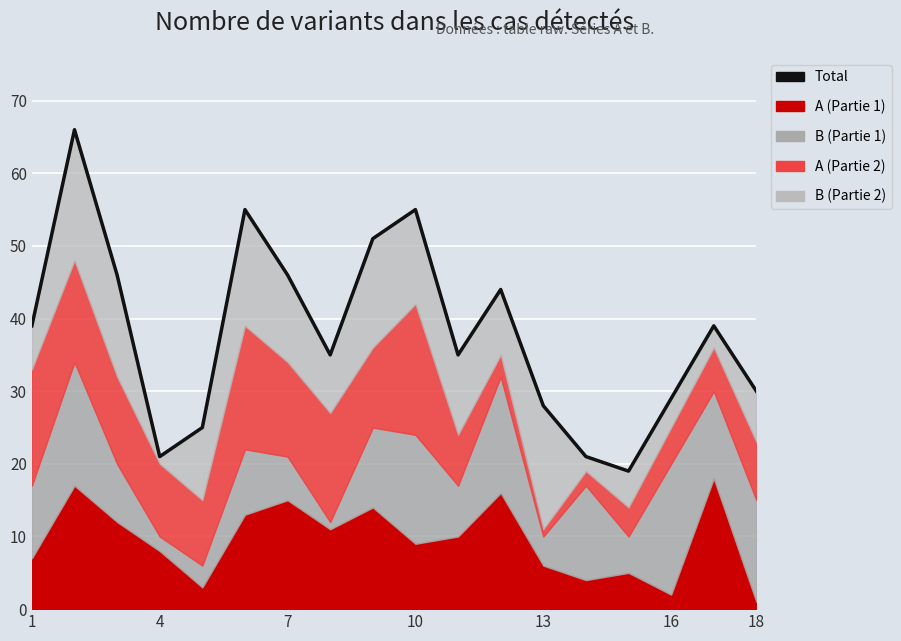

What is the difference between the second highest and second lowest values?

34